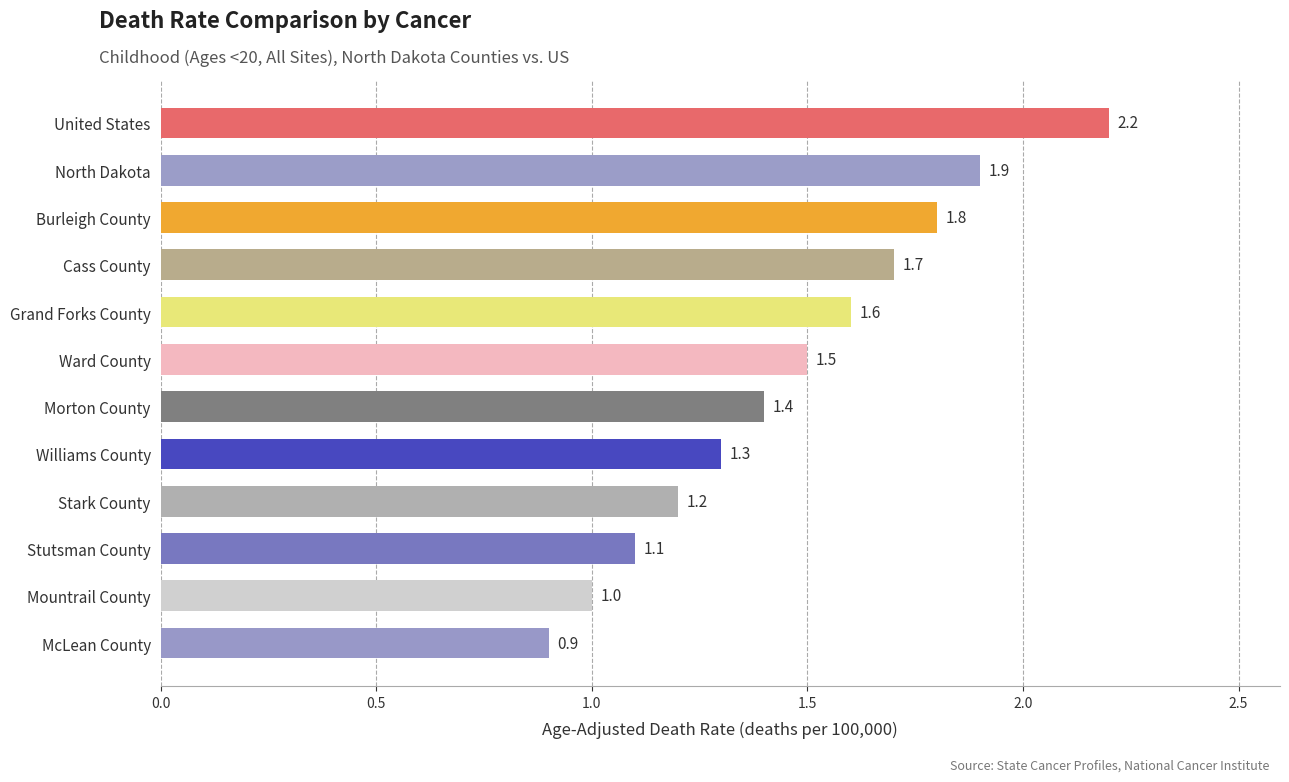

Reading top to bottom, transcribe all the data shown in this chart.

United States=2.2	North Dakota=1.9	Burleigh County=1.8	Cass County=1.7	Grand Forks County=1.6	Ward County=1.5	Morton County=1.4	Williams County=1.3	Stark County=1.2	Stutsman County=1.1	Mountrail County=1.0	McLean County=0.9